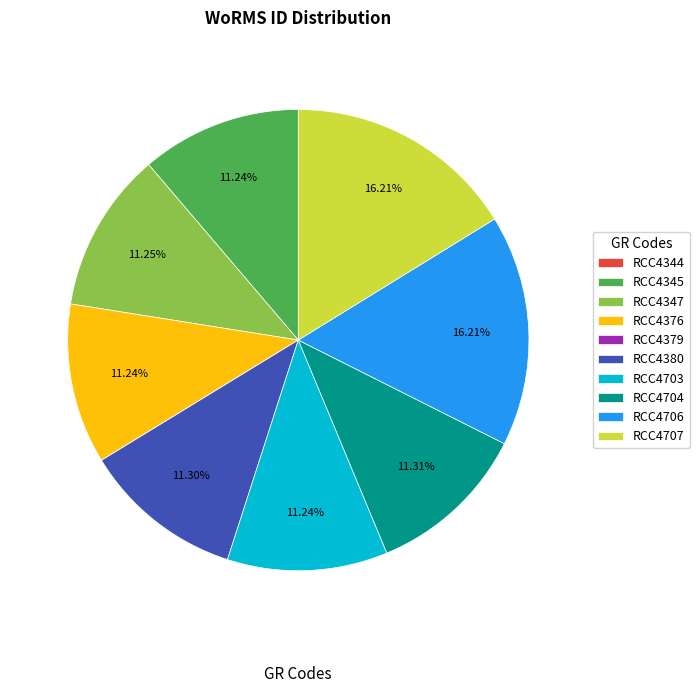

Approximately how many times larger is the value at RCC4704 compared to RCC4707?

0.7